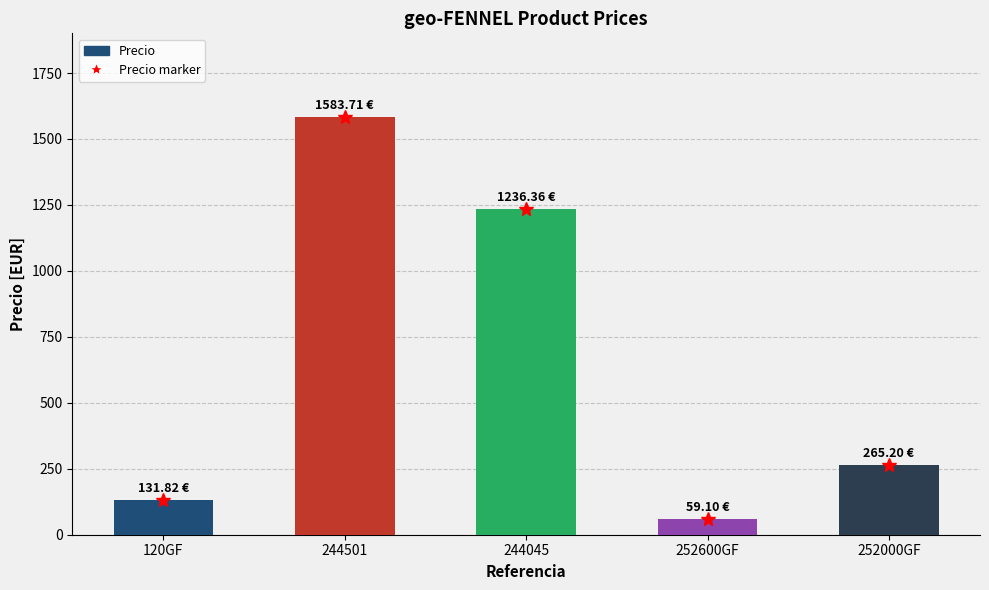

At which label is Precio marker closest to 821?

244045